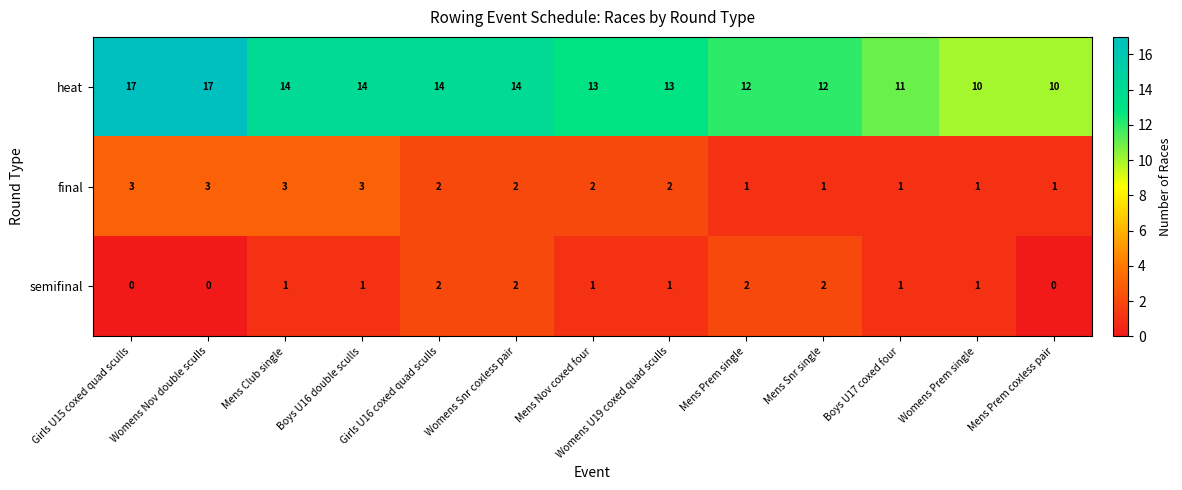

What is the total value across all series at Womens Nov double sculls?

20